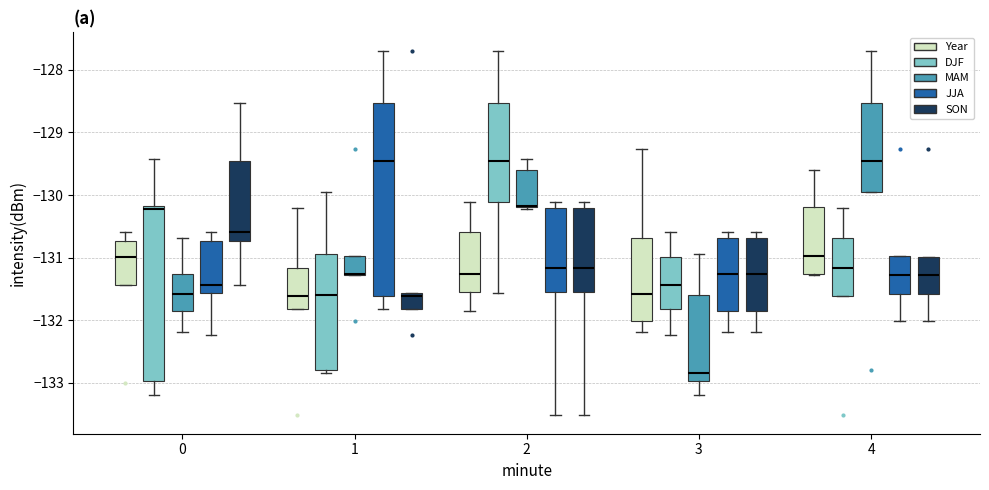

Reading left to right, read every box against the y-axis: the position of its median line, the range the box covers, and the ends of its whiskers. The values are not printed on the chart, so give them approximately, as read against the axis.

0 (Year): median -131.0, box -131.4 to -130.7, whiskers -131.4 to -130.6
0 (DJF): median -130.2 (just below the box's upper edge), box -133.0 to -130.2, whiskers -133.2 to -129.4
0 (MAM): median -131.6, box -131.9 to -131.3, whiskers -132.2 to -130.7
0 (JJA): median -131.4, box -131.6 to -130.7, whiskers -132.2 to -130.6
0 (SON): median -130.6, box -130.7 to -129.5, whiskers -131.4 to -128.5
1 (Year): median -131.6, box -131.8 to -131.2, whiskers -131.8 to -130.2
1 (DJF): median -131.6, box -132.8 to -130.9, whiskers -132.8 (just below the box's lower edge) to -130.0
1 (MAM): median -131.3 (drawn on the box's lower edge), box -131.3 to -131.0, whiskers -131.3 to -131.0
1 (JJA): median -129.5, box -131.6 to -128.5, whiskers -131.8 to -127.7
1 (SON): median -131.6 (just below the box's upper edge), box -131.8 to -131.6, whiskers -131.8 to -131.6
2 (Year): median -131.3, box -131.6 to -130.6, whiskers -131.9 to -130.1
2 (DJF): median -129.5, box -130.1 to -128.5, whiskers -131.6 to -127.7
2 (MAM): median -130.2 (drawn on the box's lower edge), box -130.2 to -129.6, whiskers -130.2 to -129.4
2 (JJA): median -131.2, box -131.6 to -130.2, whiskers -133.5 to -130.1
2 (SON): median -131.2, box -131.6 to -130.2, whiskers -133.5 to -130.1
3 (Year): median -131.6, box -132.0 to -130.7, whiskers -132.2 to -129.3
3 (DJF): median -131.4, box -131.8 to -131.0, whiskers -132.2 to -130.6
3 (MAM): median -132.8, box -133.0 to -131.6, whiskers -133.2 to -130.9
3 (JJA): median -131.3, box -131.9 to -130.7, whiskers -132.2 to -130.6
3 (SON): median -131.3, box -131.9 to -130.7, whiskers -132.2 to -130.6
4 (Year): median -131.0, box -131.3 to -130.2, whiskers -131.3 to -129.6
4 (DJF): median -131.2, box -131.6 to -130.7, whiskers -131.6 to -130.2
4 (MAM): median -129.5, box -130.0 to -128.5, whiskers -130.0 to -127.7
4 (JJA): median -131.3, box -131.6 to -131.0, whiskers -132.0 to -131.0
4 (SON): median -131.3, box -131.6 to -131.0, whiskers -132.0 to -131.0